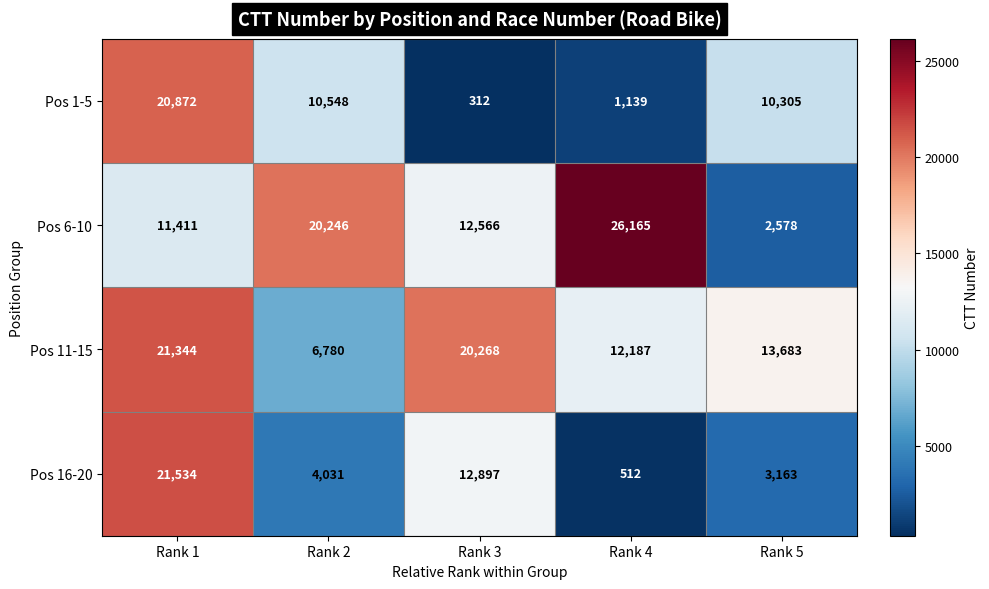

Which series has the largest total across all categories?

Pos 11-15